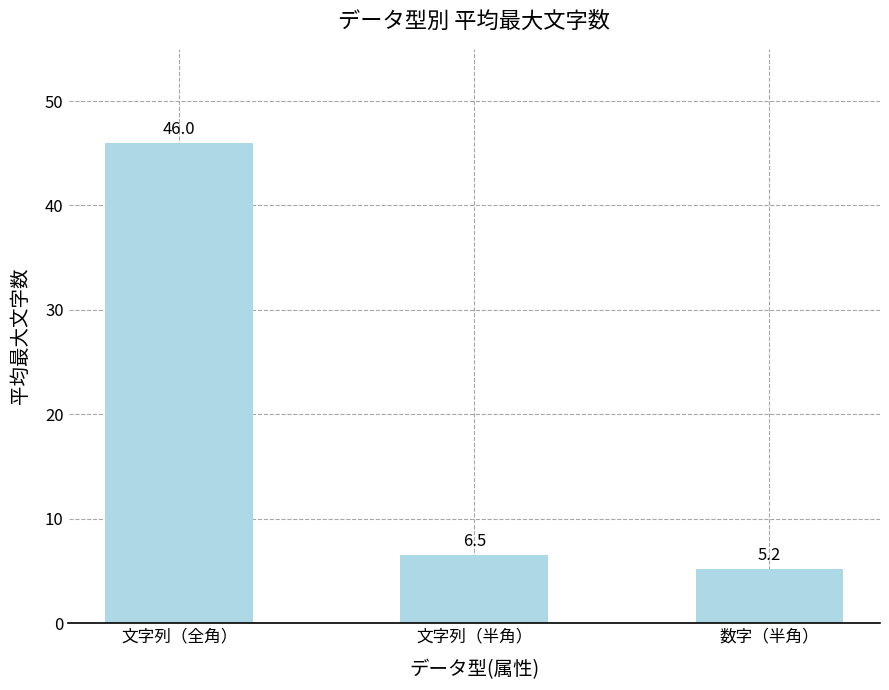

Which label corresponds to the smallest value in the chart?

数字（半角）